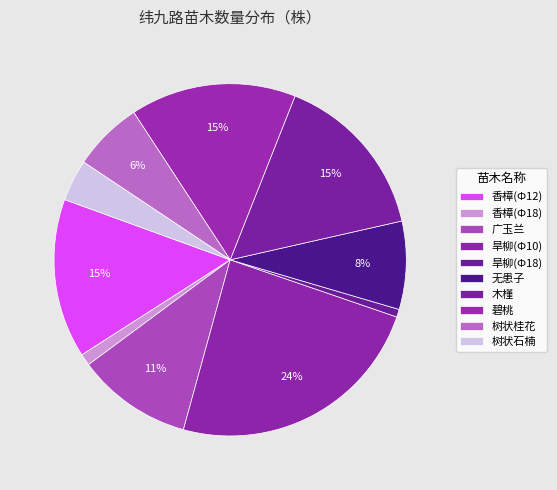

True or false: 无患子 accounts for 8% of the total.

True